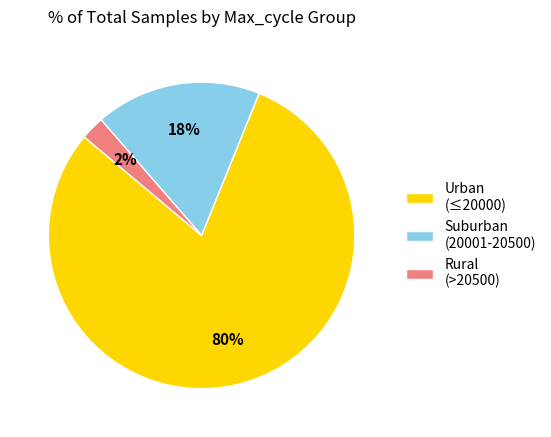

Is it true that Rural (>20500) is 2% of the pie?

True